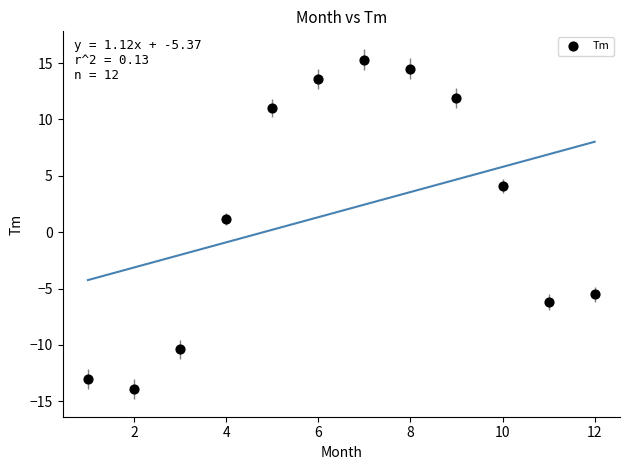

What is the range of Y values (max minus min)?

29.2